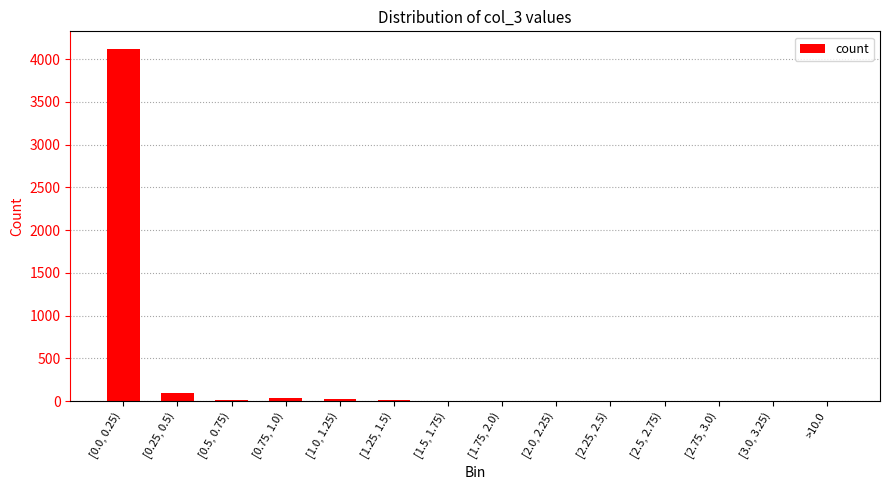

Is it true that the value at [0.0, 0.25) is 4118?

True